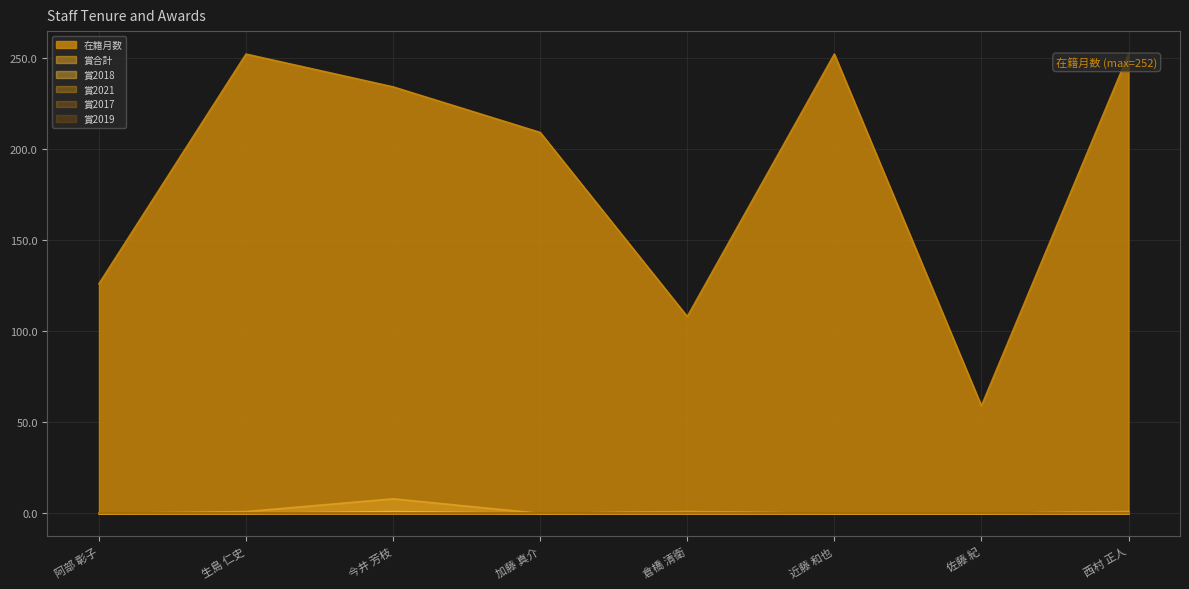

What is the label of the 5th point from the right?

加藤 真介